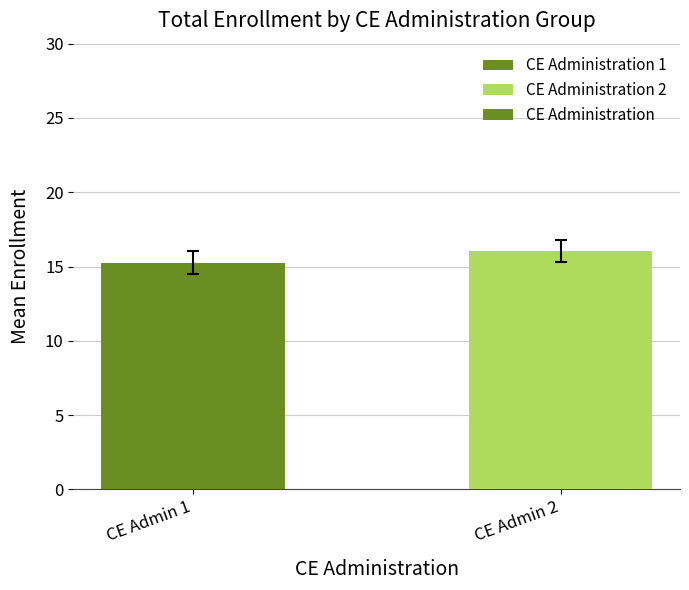

What is the value of the 2nd bar from the left?

16.0